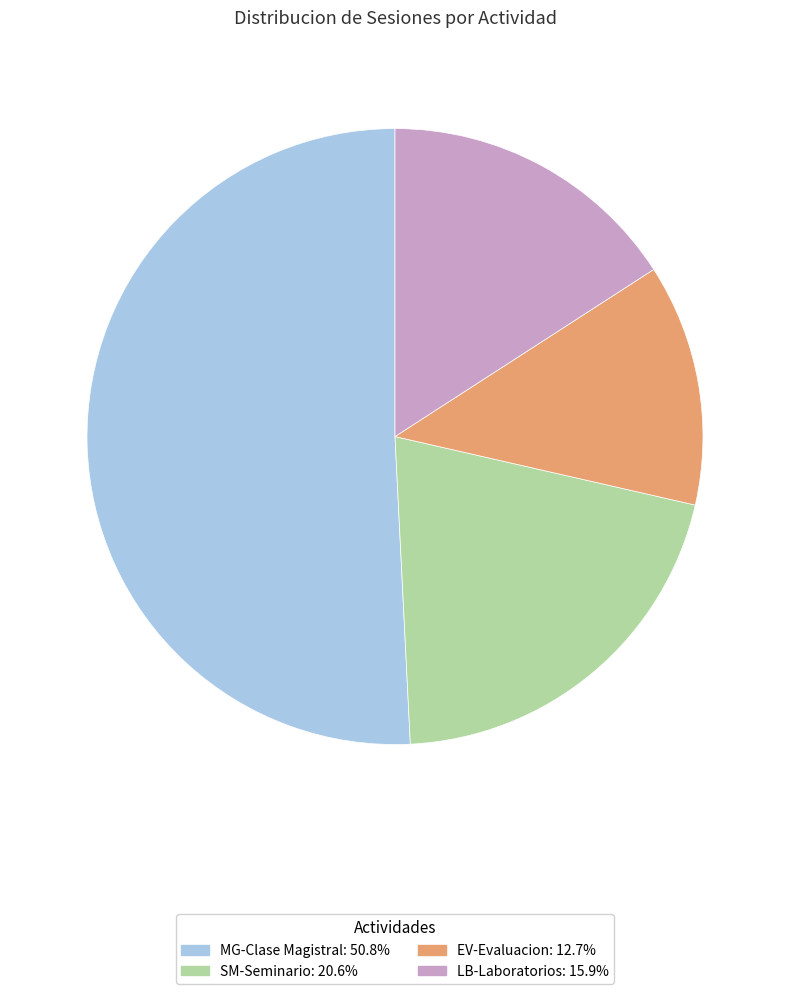

Is there any slice that represents more than half of the pie?

Yes